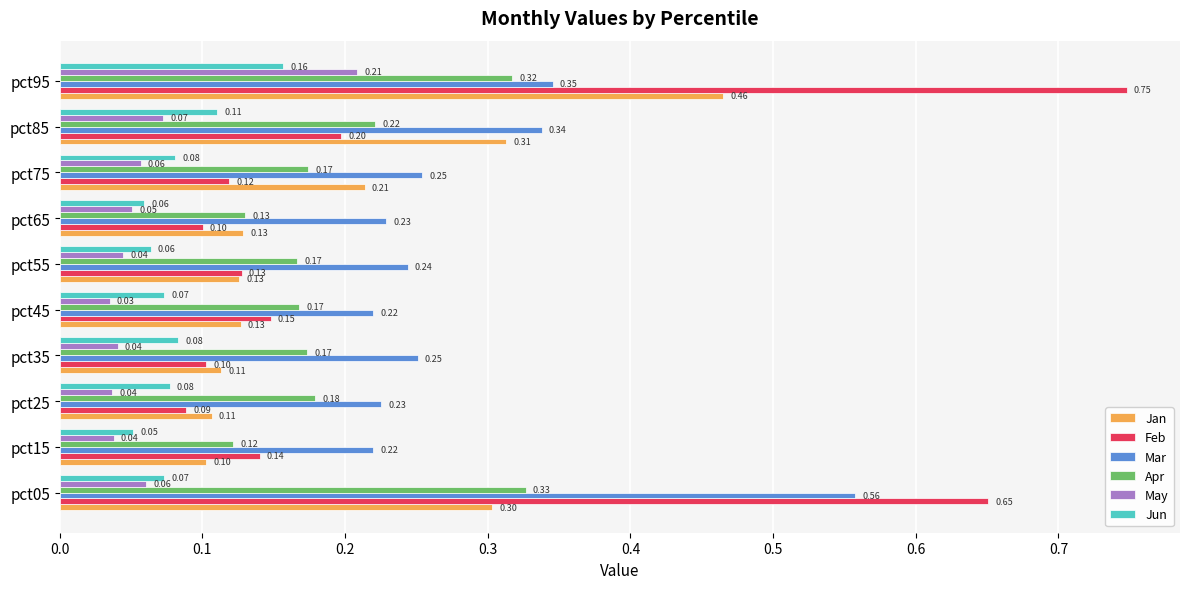

Which series has the largest total across all categories?

Mar